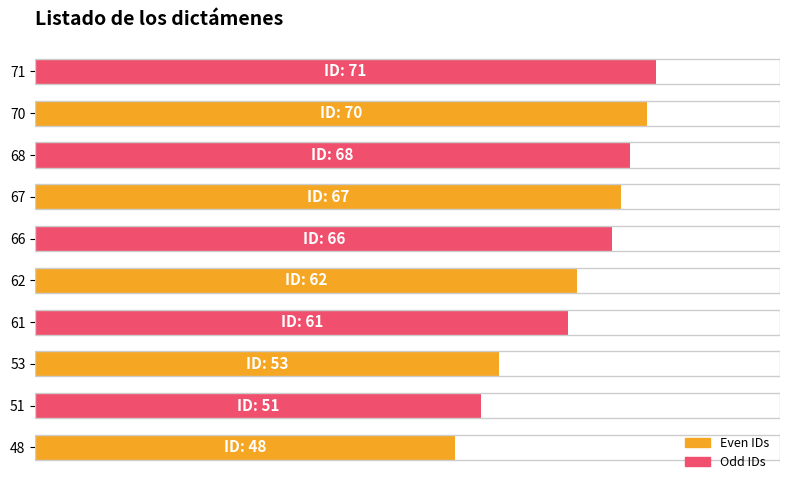

What is the average value?

86.9